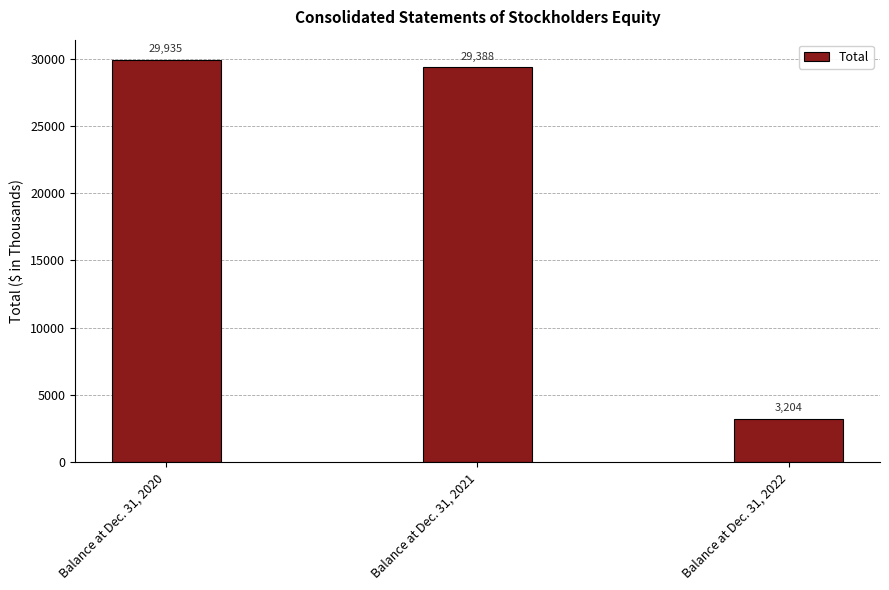

Which has a higher value, Balance at Dec. 31, 2020 or Balance at Dec. 31, 2022?

Balance at Dec. 31, 2020